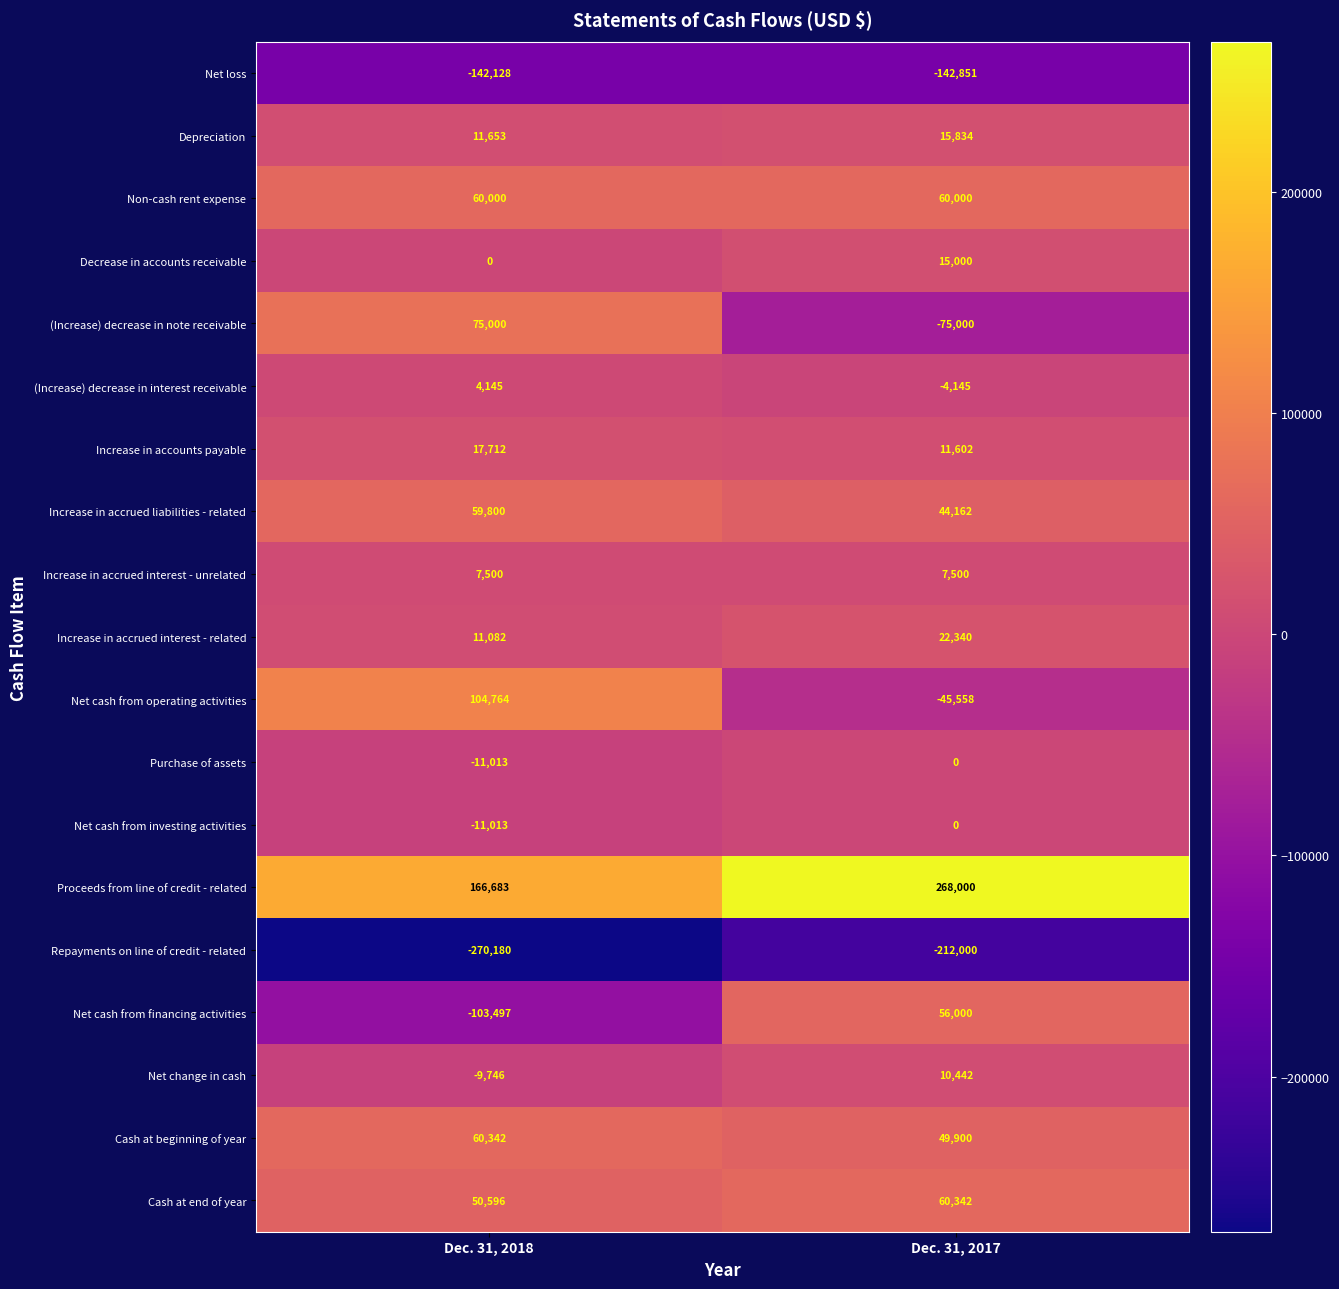

Is the value of Net change in cash at Dec. 31, 2018 greater than the value of Increase in accrued liabilities - related at Dec. 31, 2017?

No